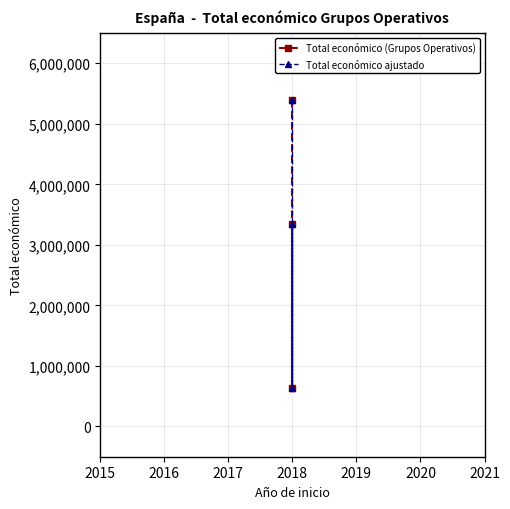

What is the difference between the maximum and minimum values in the Total económico (Grupos Operativos) series?

4749262